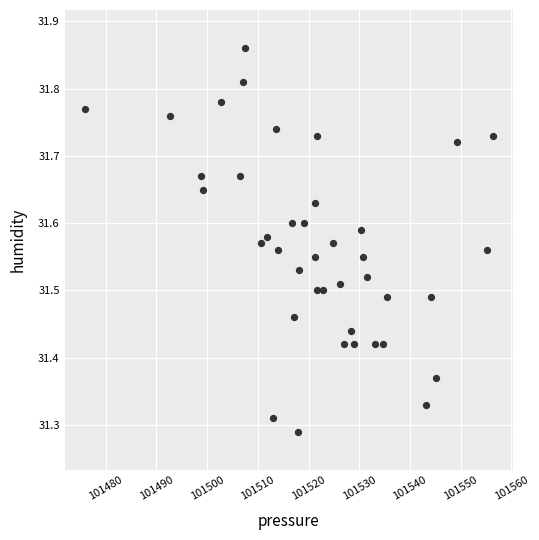

What is the range of Y values (max minus min)?

0.6